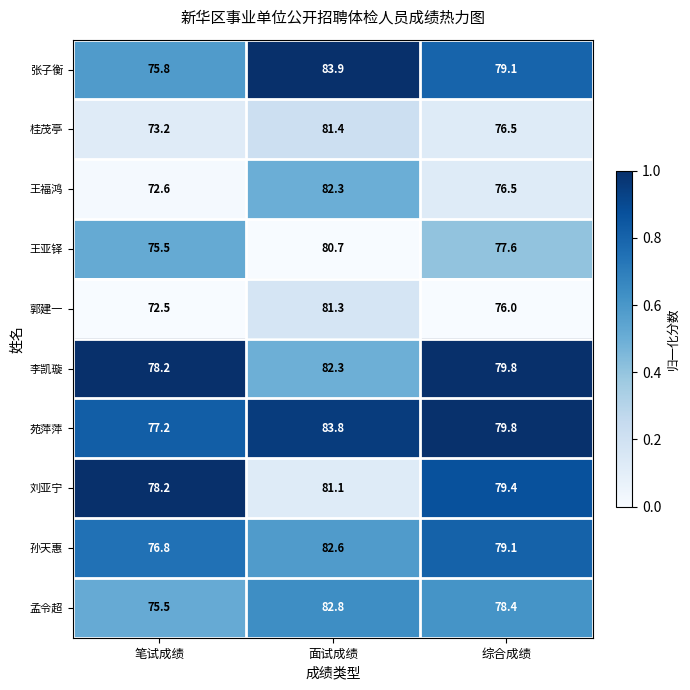

Which series has the largest total across all categories?

苑萍萍